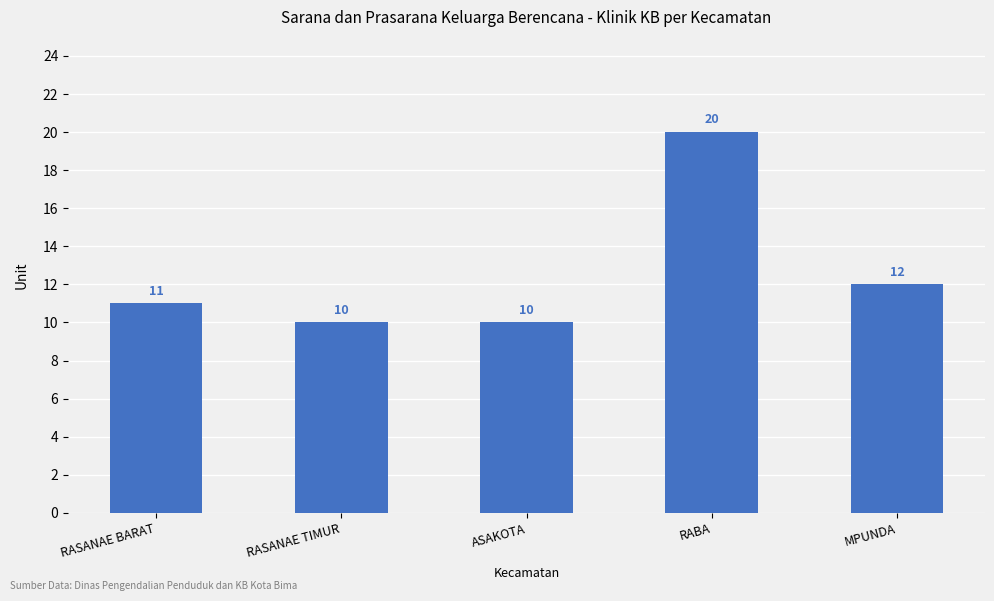

What is the sum of the values at RASANAE TIMUR and ASAKOTA?

20